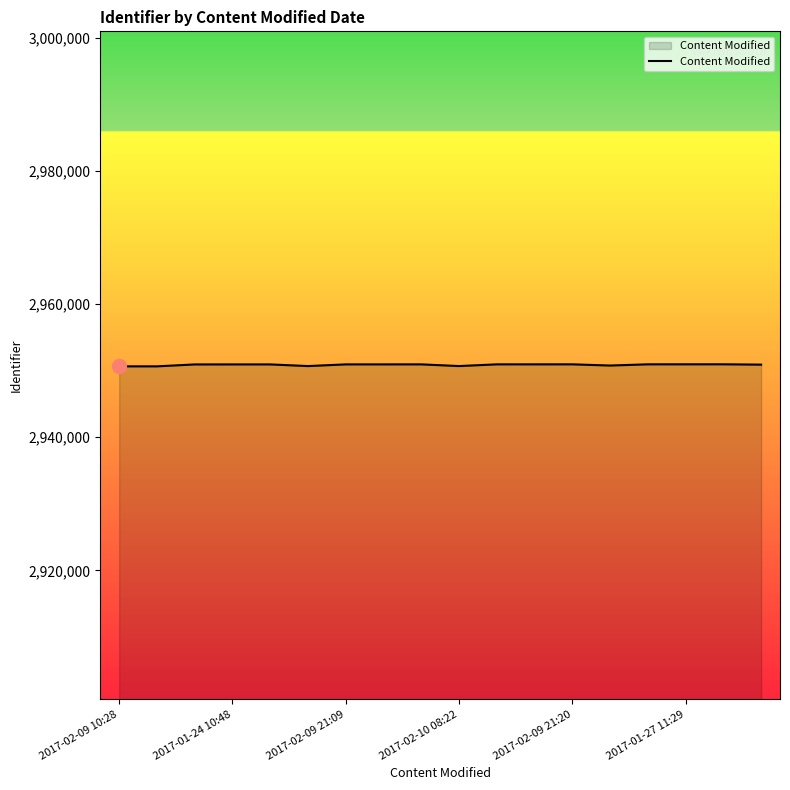

What is the minimum value shown in the chart?

2950645